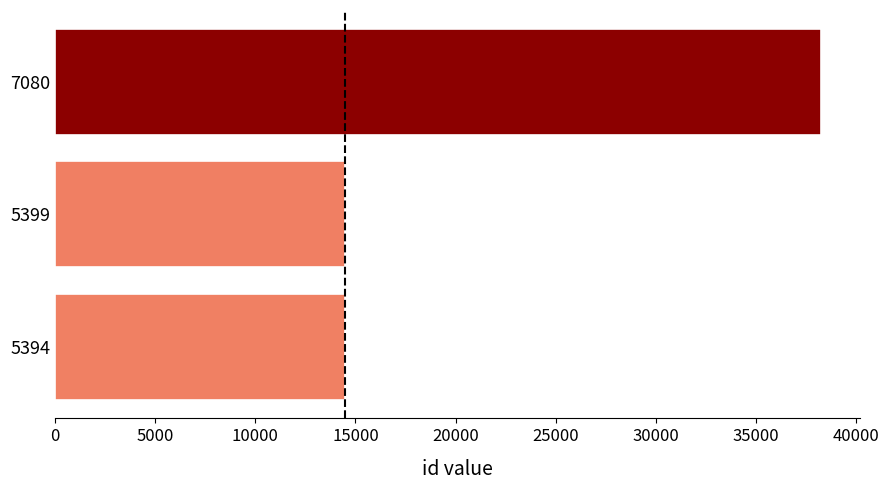

What is the sum of all values?

67237